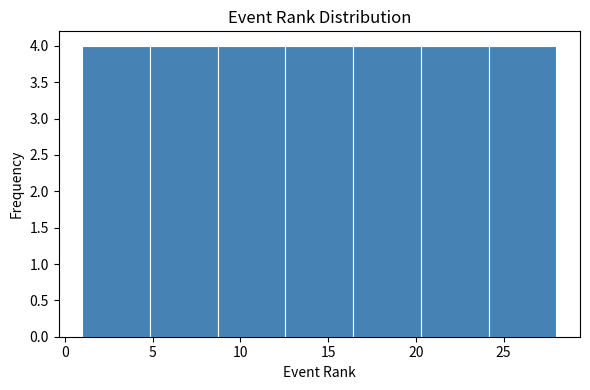

Reading left to right, transcribe this chart: for each bar, give the range it covers on the x-axis and its height. Neither the bar edges nor the heights are printed on the chart, so give them approximately, as read against the axes.

1.0 to 5.0: 4
5.0 to 8.5: 4
8.5 to 12.5: 4
12.5 to 16.5: 4
16.5 to 20.5: 4
20.5 to 24.0: 4
24.0 to 28.0: 4